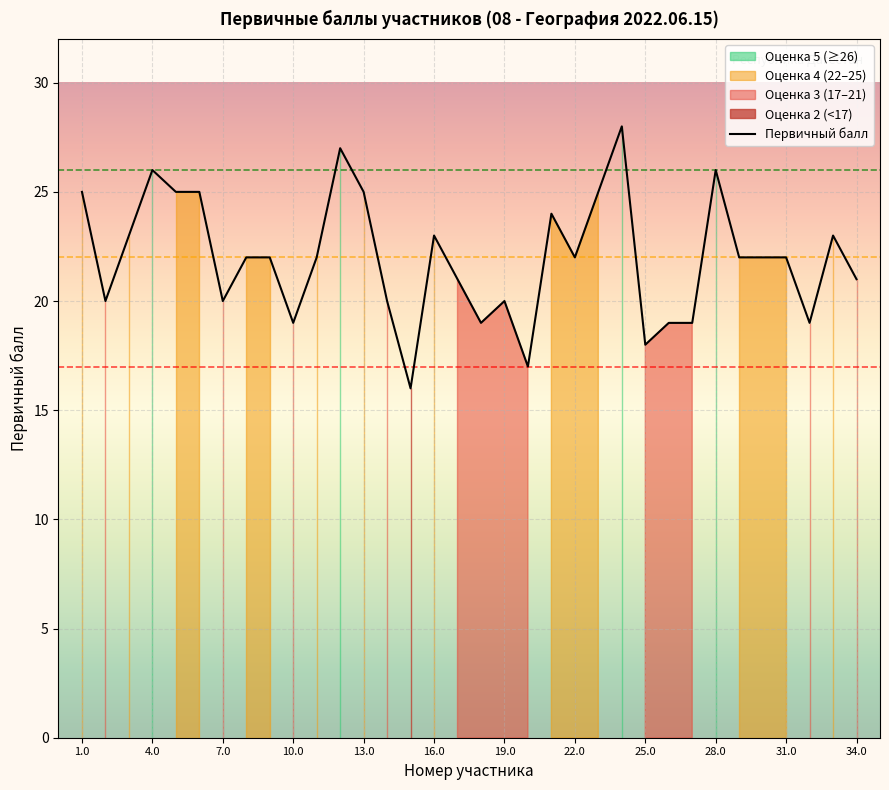

True or false: Первичный балл has a value of 9 at 28.0.

False